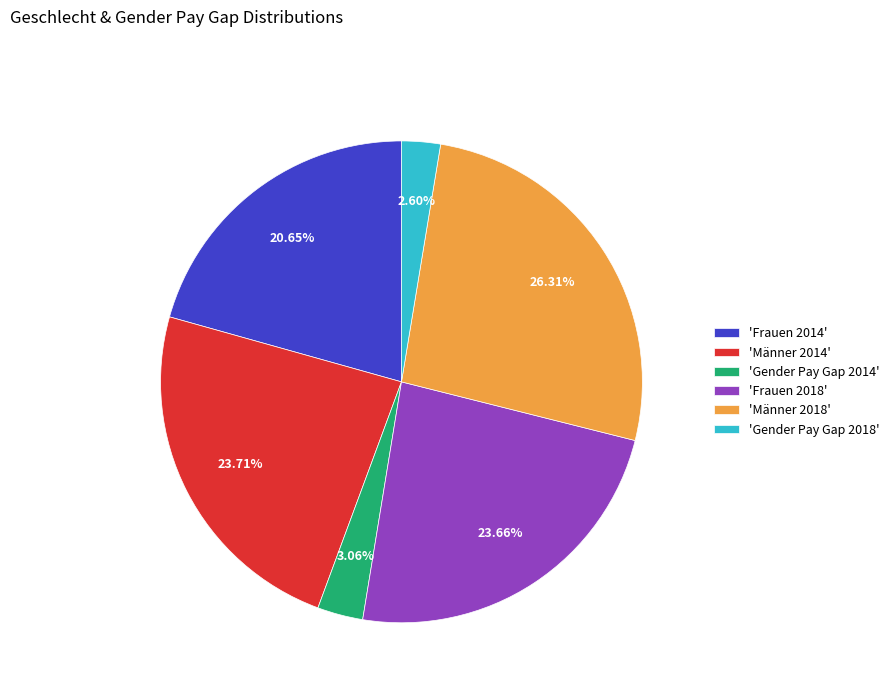

How many segments does this pie chart have?

6